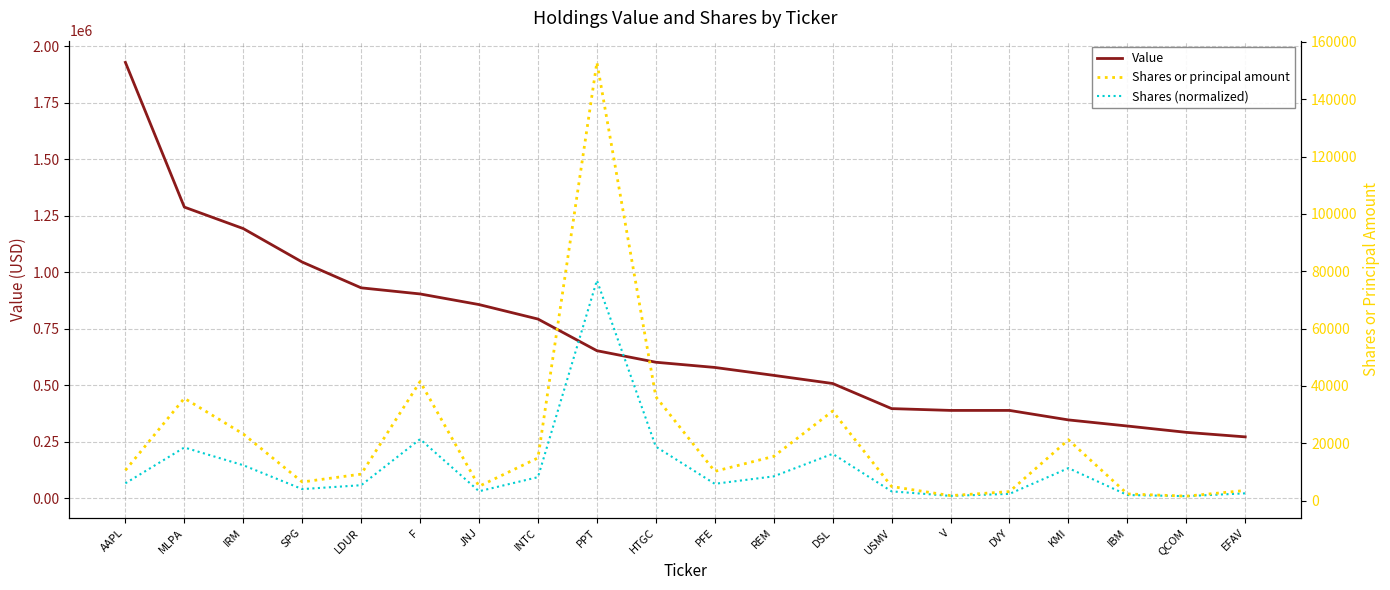

What is the maximum value for Value?

1928000.0